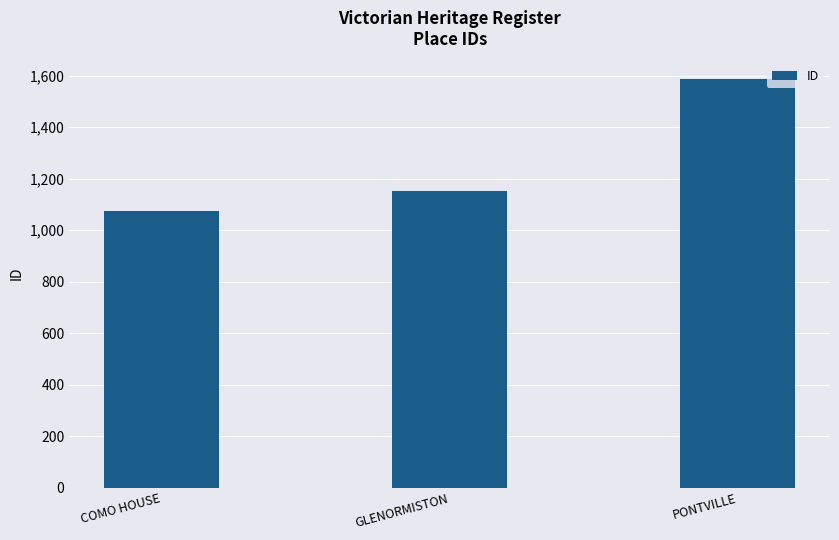

How many data points does each series have?

3